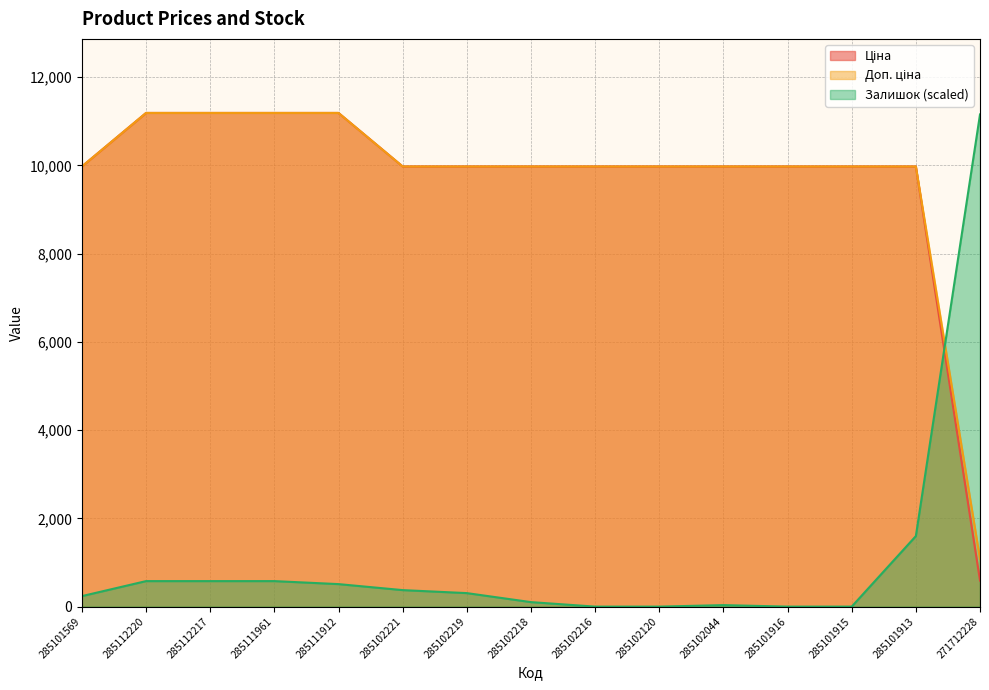

The value of Ціна at 285102218 is 9975.0. True or false?

True